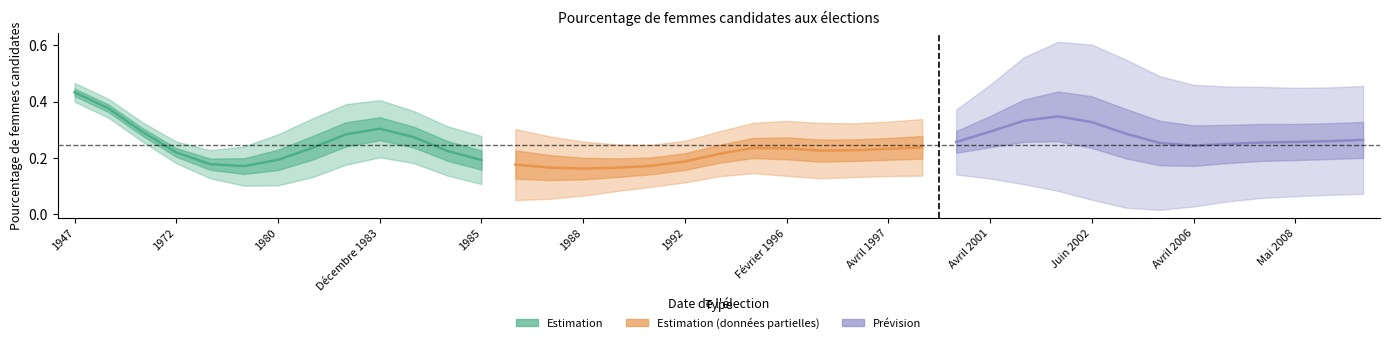

How many categories are shown in the chart?

13